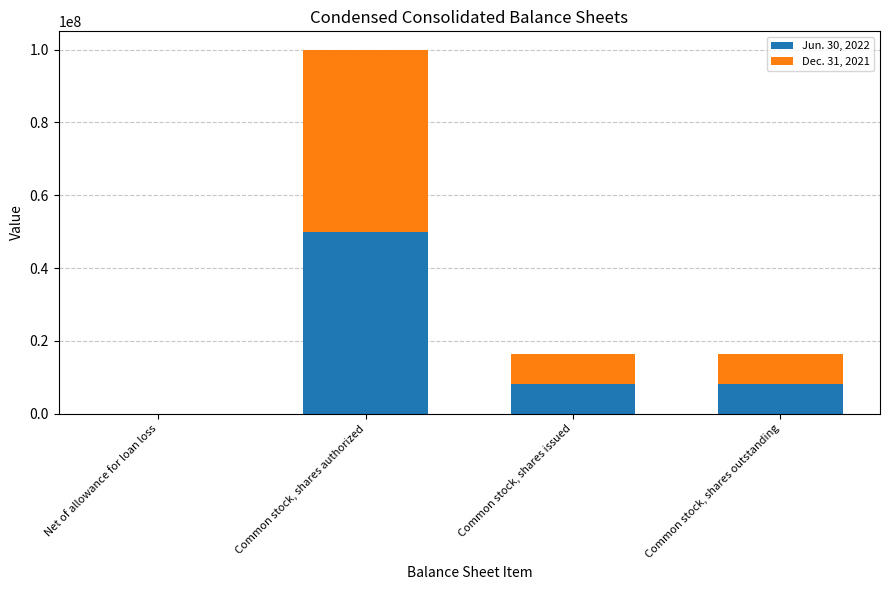

What is the difference between the Jun. 30, 2022 values at Common stock, shares authorized and Common stock, shares outstanding?

41745426